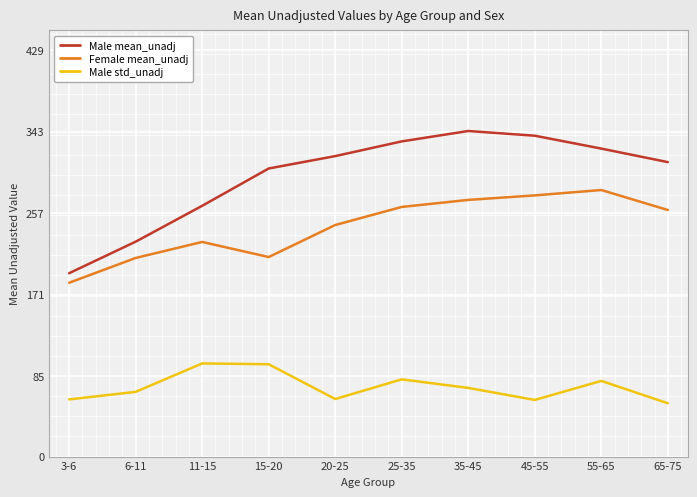

True or false: Male mean_unadj and Male std_unadj intersect in this chart.

False